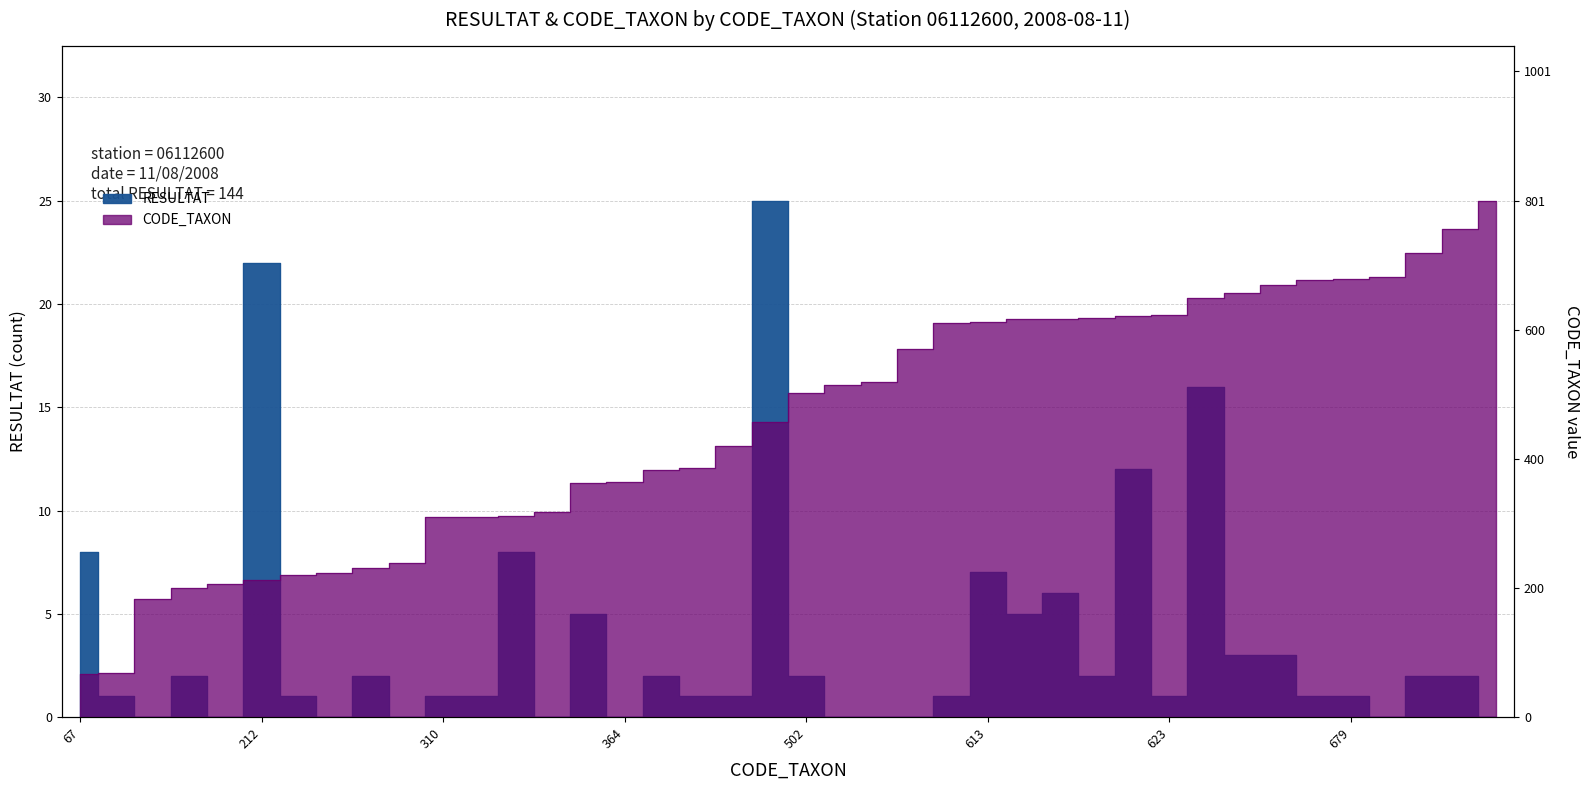

Where does the RESULTAT series first go above 1?

67